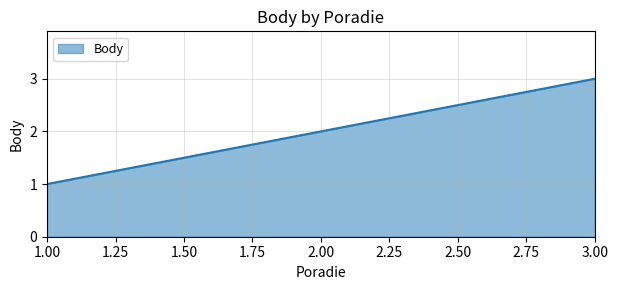

Between 3.00 and 2.00, which is larger?

3.00